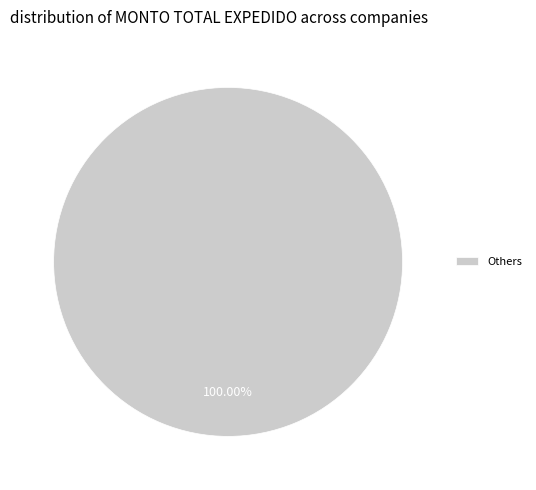

What is the majority slice?

Others